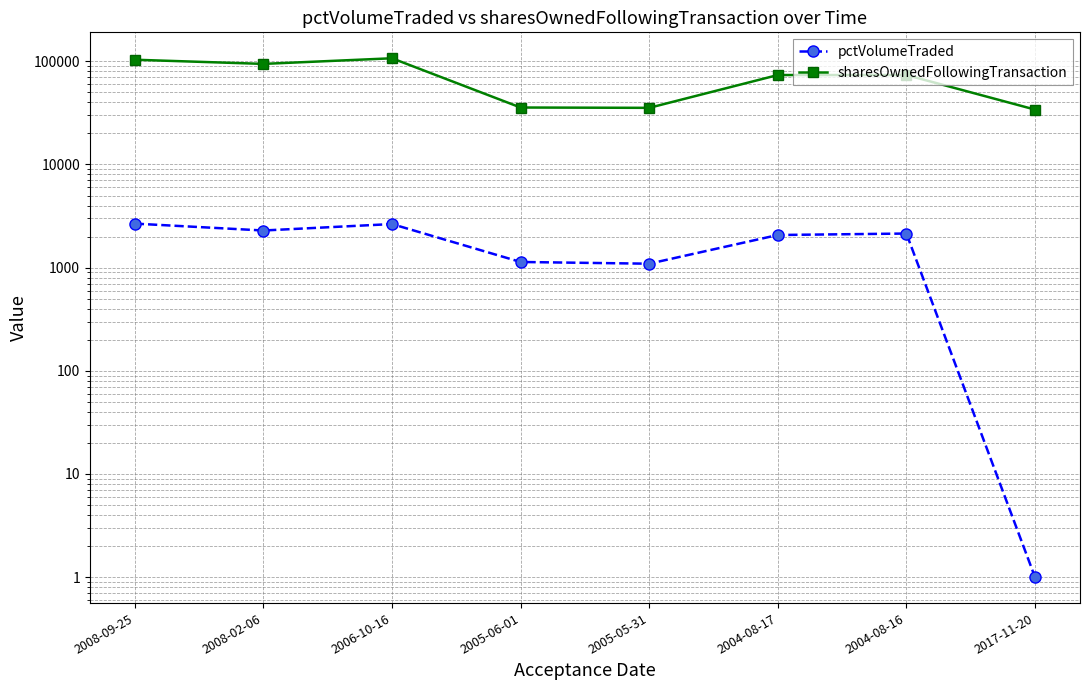

At which label does sharesOwnedFollowingTransaction first exceed 73628?

2008-09-25